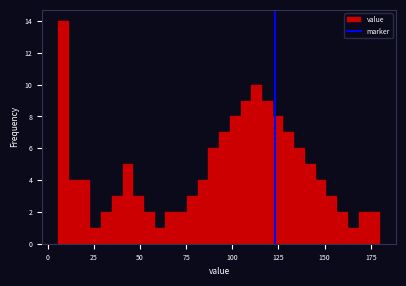

Read against the x-axis, roughly where is the centre of the tallest bar?

10